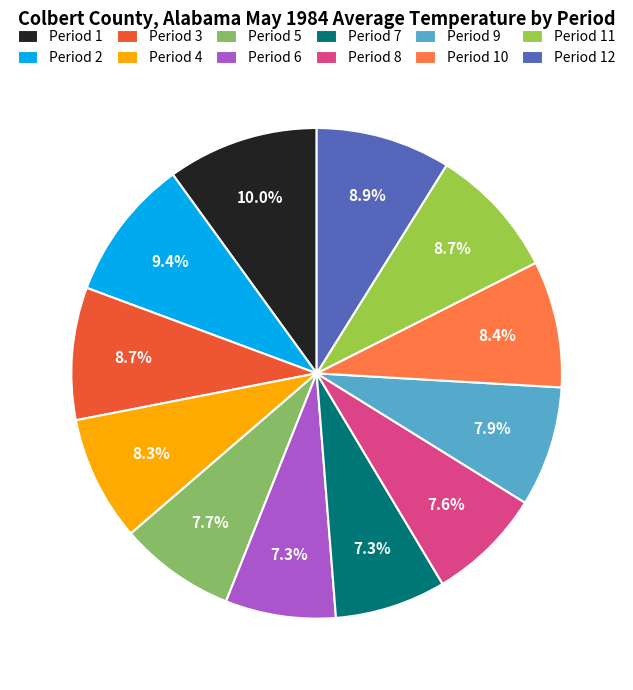

True or false: Period 6 accounts for 7% of the total.

True